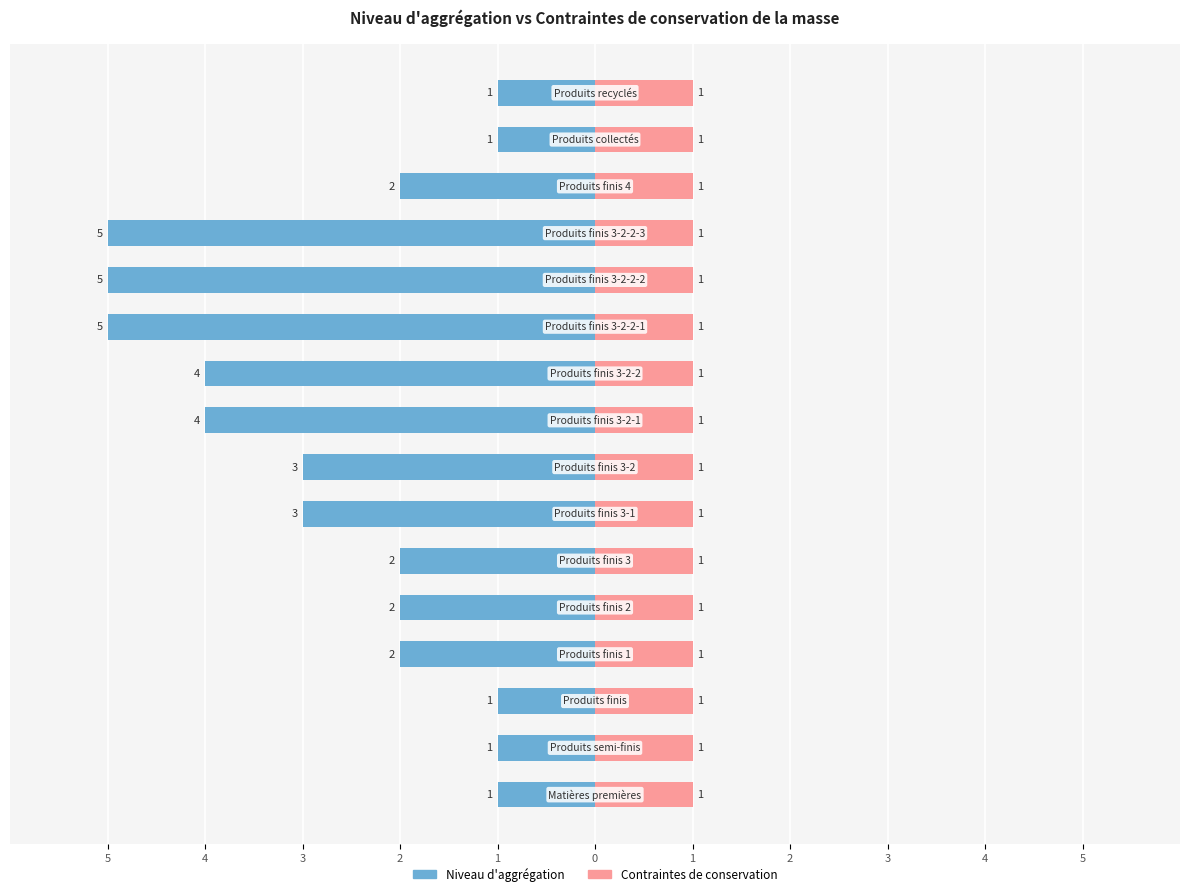

The Niveau d'aggrégation series shows -5.0 at 11. True or false?

True